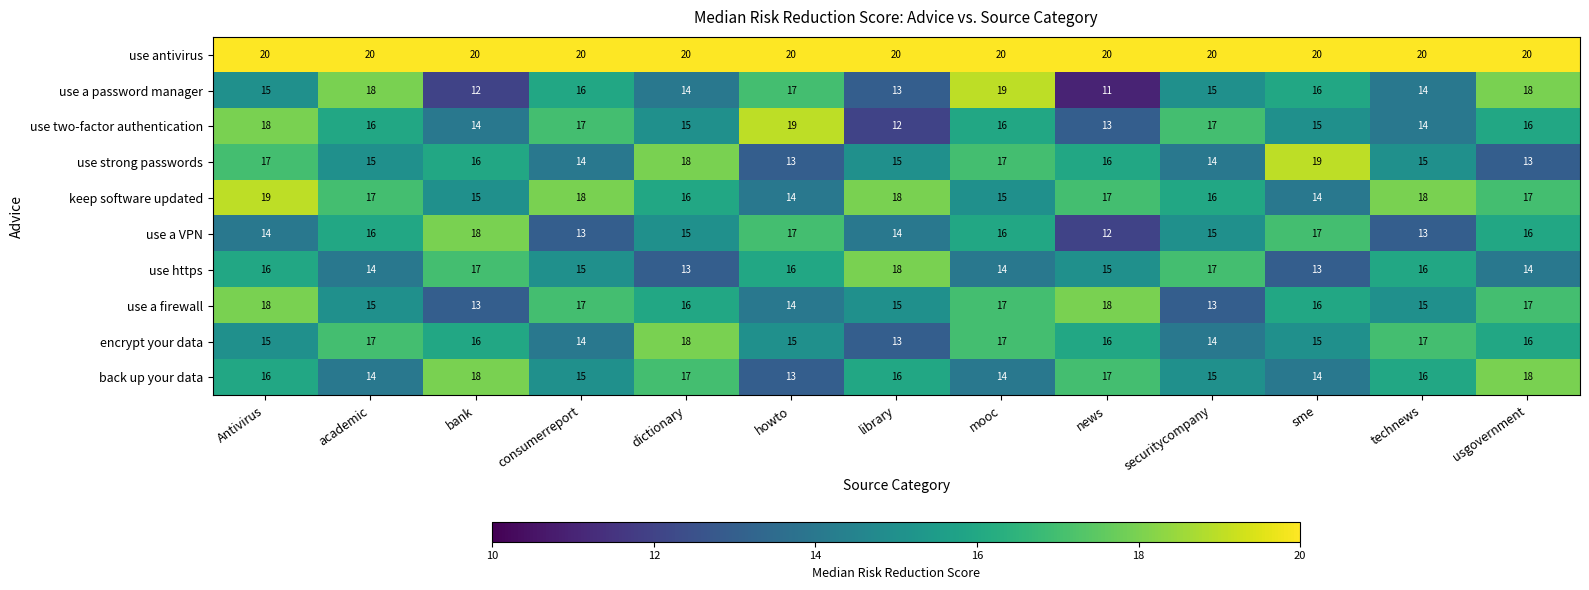

Which series has the largest total across all categories?

use antivirus